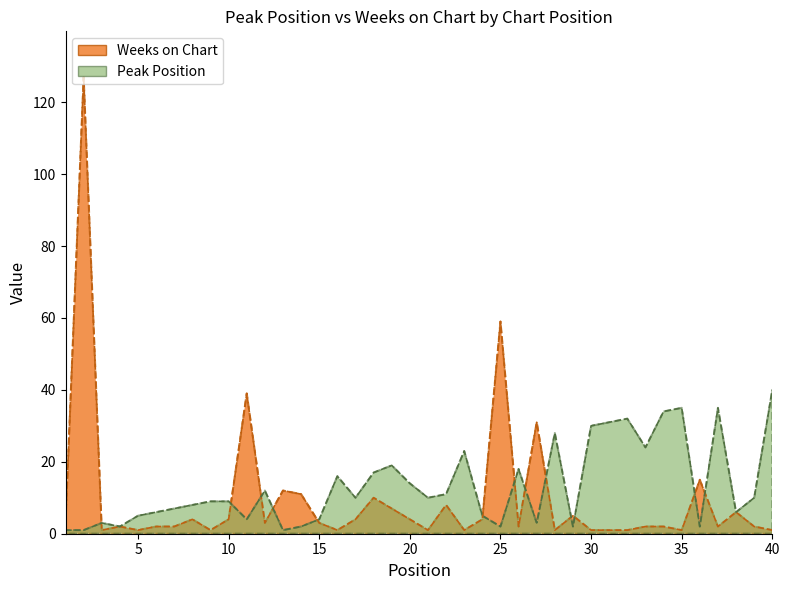

Reading right to left, what are all the values shown in this chart?

Peak Position: 40=40	39=10	38=6	37=35	36=2	35=35	34=34	33=24	32=32	31=31	30=30	29=2	28=28	27=3	26=18	25=2	24=5	23=23	22=11	21=10	20=14	19=19	18=17	17=10	16=16	15=4	14=2	13=1	12=12	11=4	10=9	9=9	8=8	7=7	6=6	5=5	4=2	3=3	2=1	1=1
Weeks on Chart: 40=1	39=2	38=6	37=2	36=15	35=1	34=2	33=2	32=1	31=1	30=1	29=5	28=1	27=31	26=2	25=59	24=4	23=1	22=8	21=1	20=4	19=7	18=10	17=4	16=1	15=3	14=11	13=12	12=3	11=39	10=4	9=1	8=4	7=2	6=2	5=1	4=2	3=1	2=127	1=3